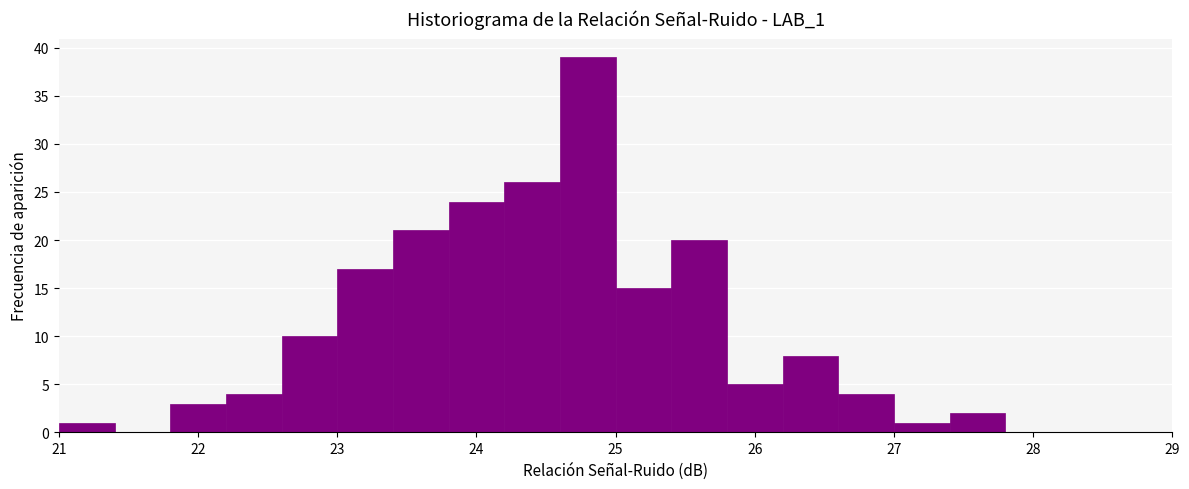

Reading left to right, list every bar in this chart as the range it spans on the x-axis followed by its height. The values are not printed on the chart, so give them approximately, as read against the axis.

21.0 to 21.4: 1
21.4 to 21.8: 0
21.8 to 22.2: 3
22.2 to 22.6: 4
22.6 to 23.0: 10
23.0 to 23.4: 17
23.4 to 23.8: 21
23.8 to 24.2: 24
24.2 to 24.6: 26
24.6 to 25.0: 39
25.0 to 25.4: 15
25.4 to 25.8: 20
25.8 to 26.2: 5
26.2 to 26.6: 8
26.6 to 27.0: 4
27.0 to 27.4: 1
27.4 to 27.8: 2
27.8 to 28.2: 0
28.2 to 28.6: 0
28.6 to 29.0: 0